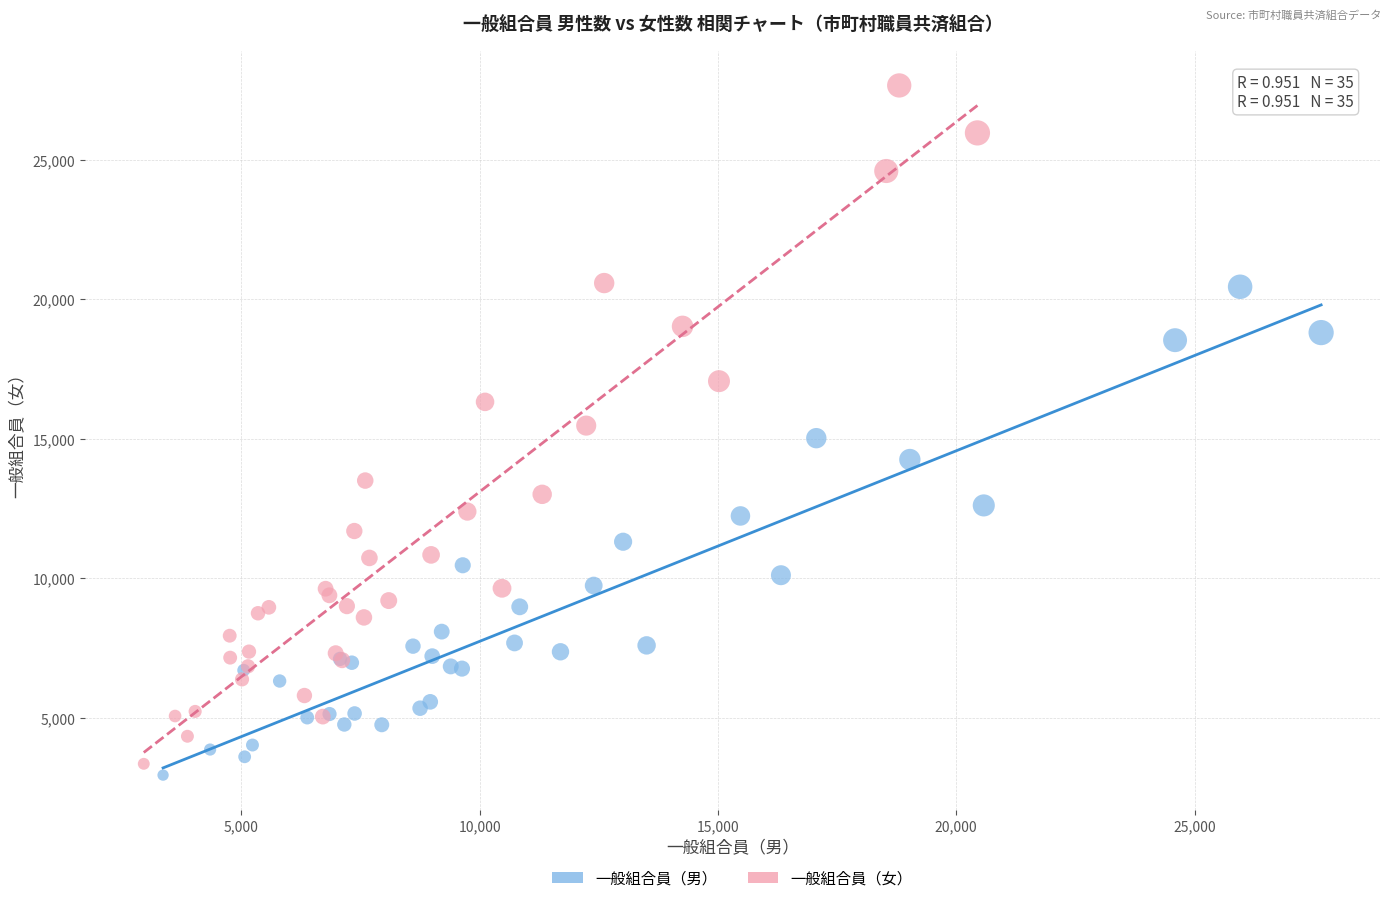

Which series has the widest spread of Y values?

一般組合員（女）